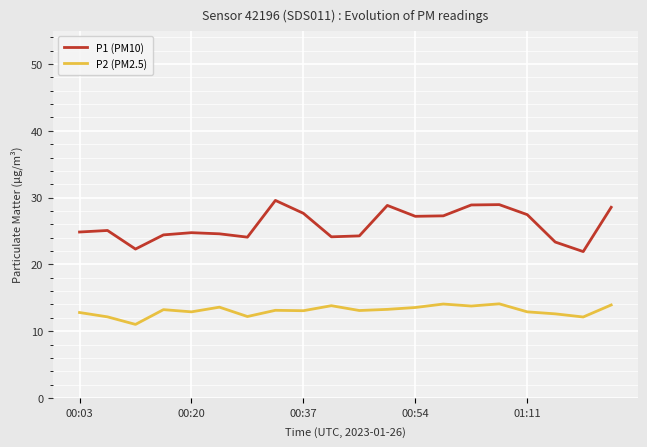

Which series has the largest total across all categories?

P1 (PM10)